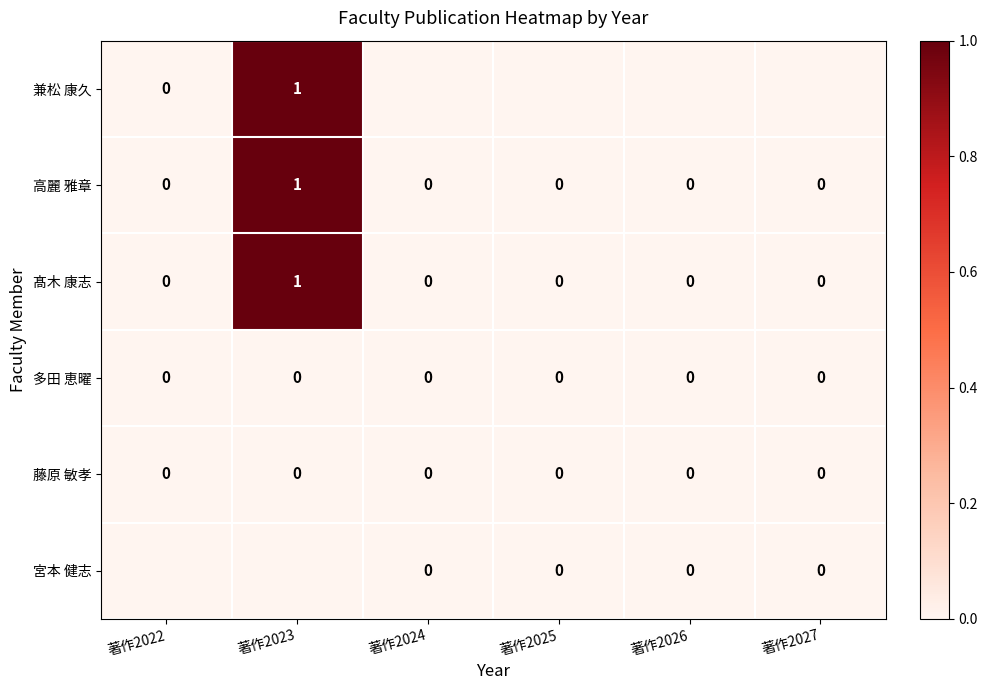

At how many categories does at least one series exceed 0?

1